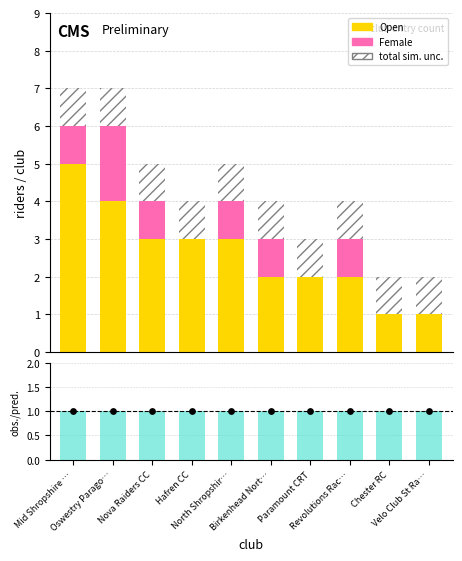

What is the total value across all series at Birkenhead Nort…?

5